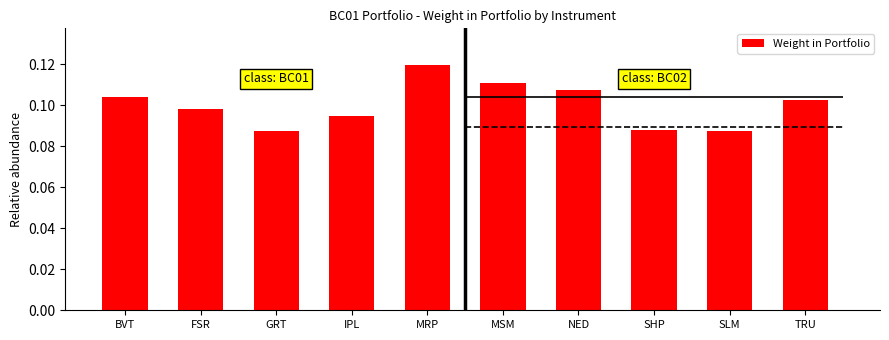

At which category does the chart reach its minimum across all series?

SLM